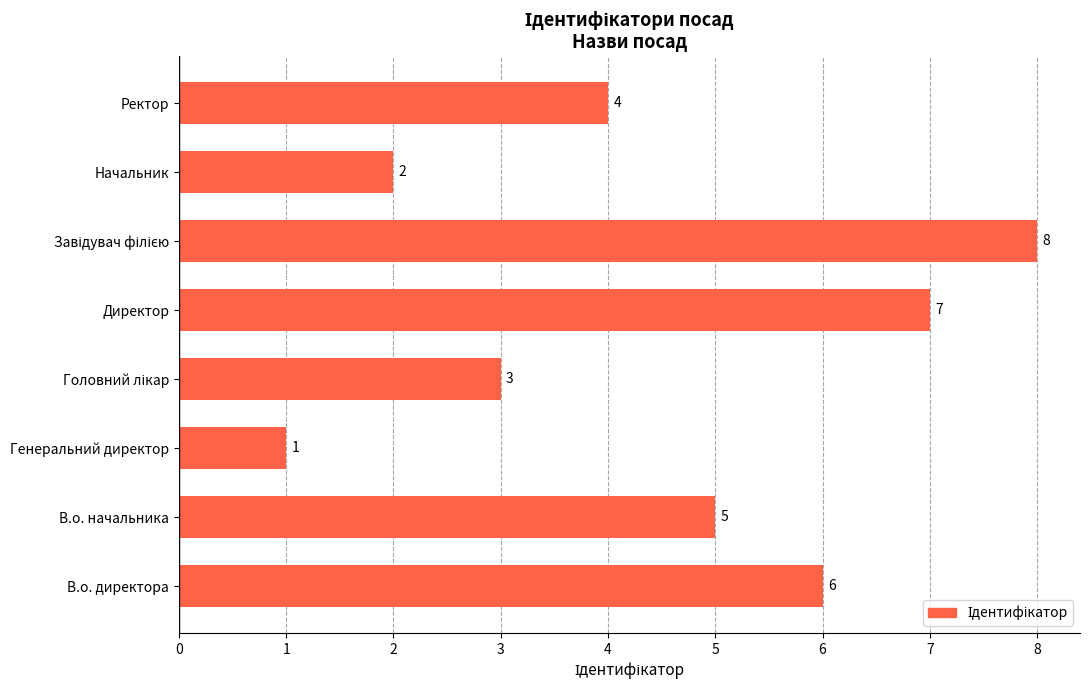

What is the difference between the maximum and second lowest values?

6